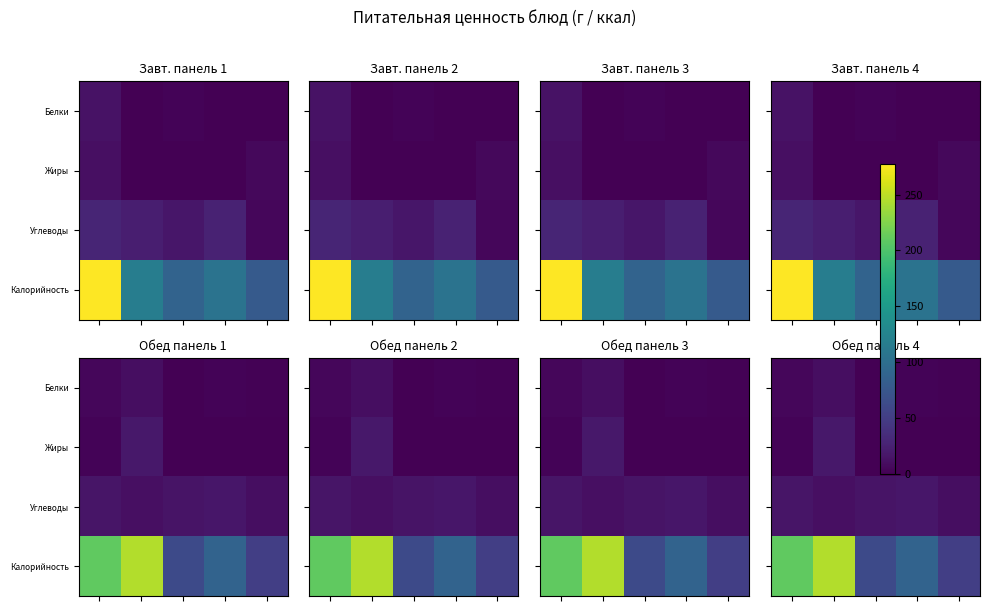

What is the difference between the highest and lowest values at 3?

87.2